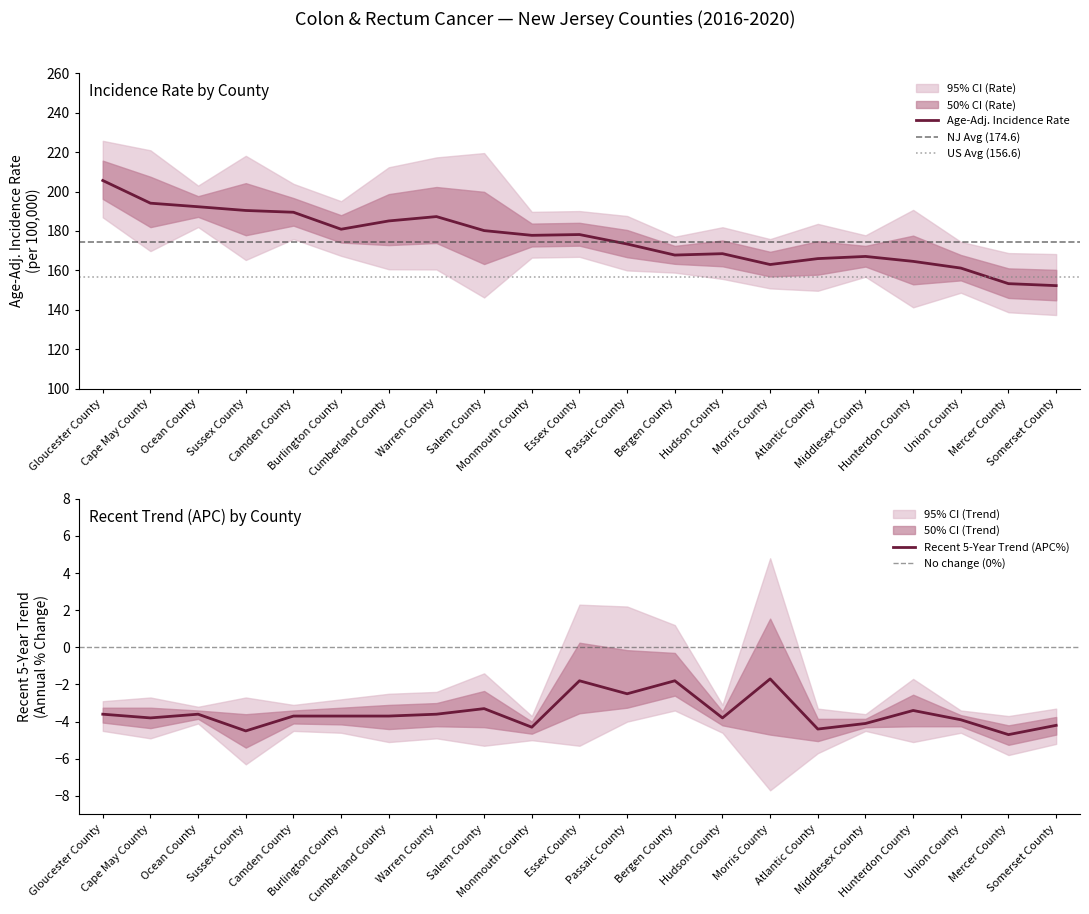

What is the lowest value of the Age-Adj. Incidence Rate series?

152.3